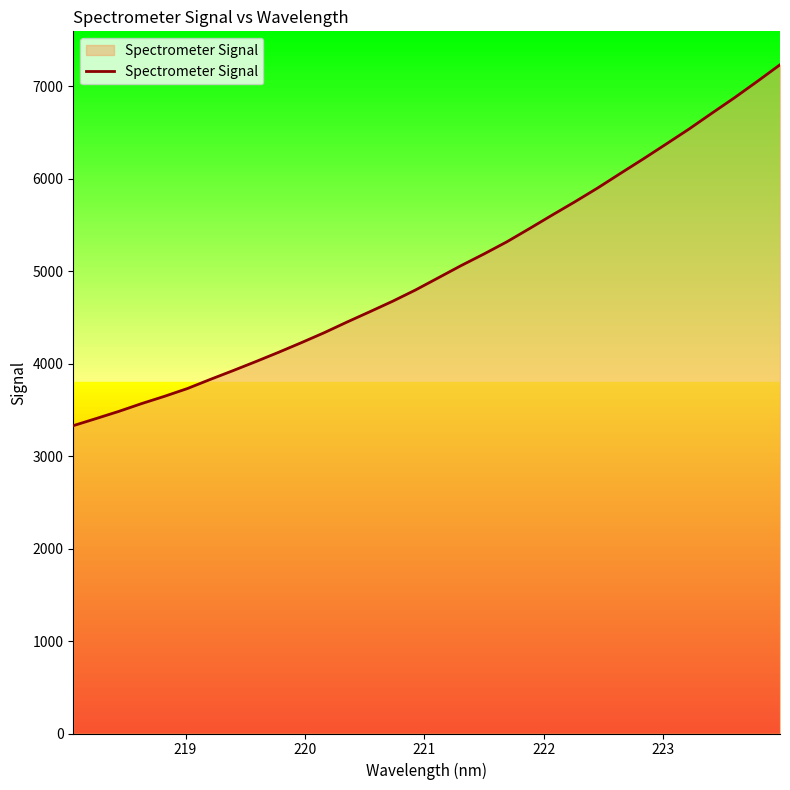

What is the difference between the second highest and second lowest values?

3647.0